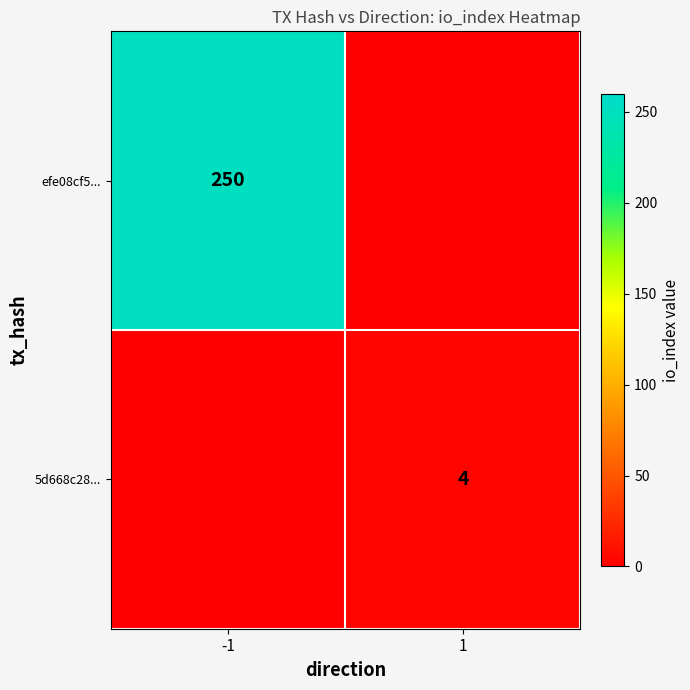

Is it true that efe08cf5... equals 250 at -1?

True